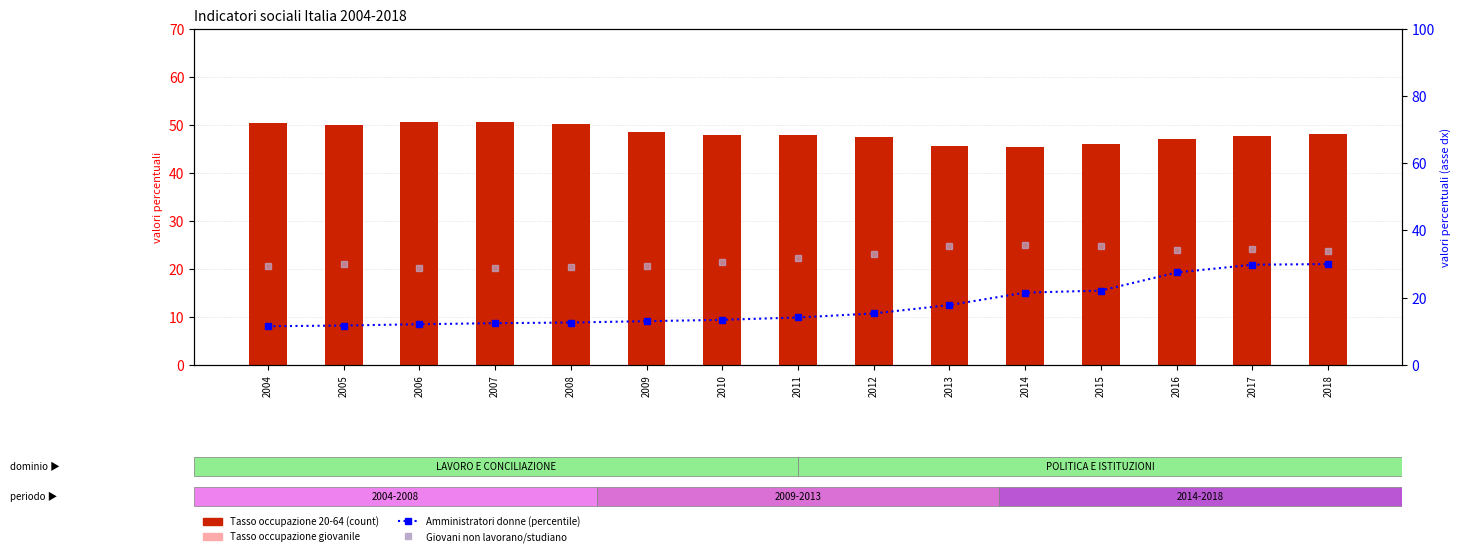

True or false: Tasso di occupazione (20-64 anni) has a value of 13.7 at 2018.

False